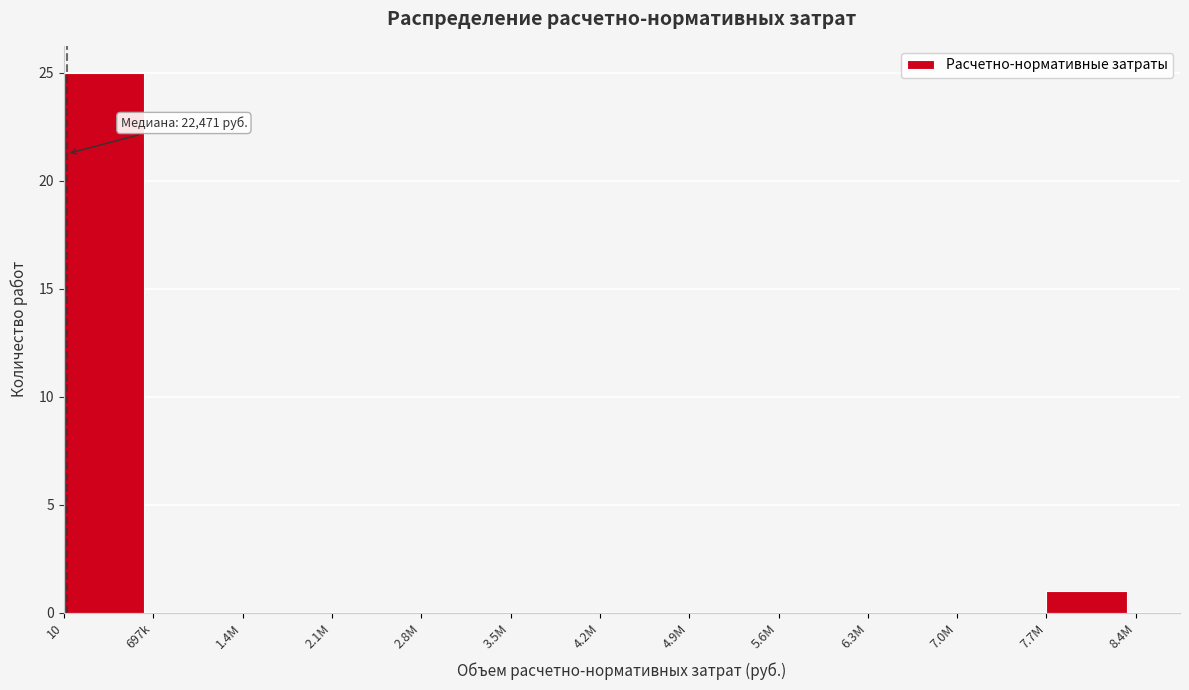

Reading left to right, transcribe all the data shown in this chart.

10=25	697k=0	1.4M=0	2.1M=0	2.8M=0	3.5M=0	4.2M=0	4.9M=0	5.6M=0	6.3M=0	7.0M=0	7.7M=1